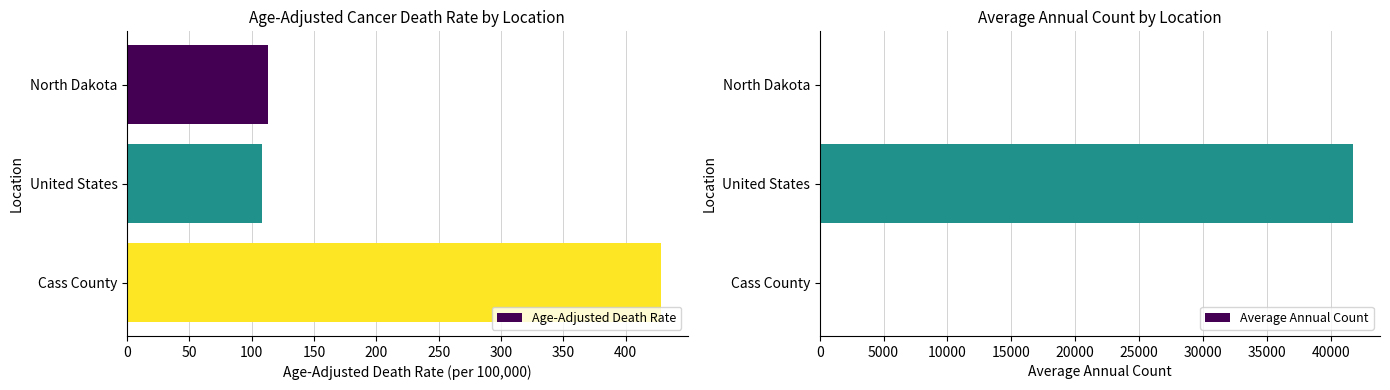

What is the difference between the highest and lowest values at 100?

424.2